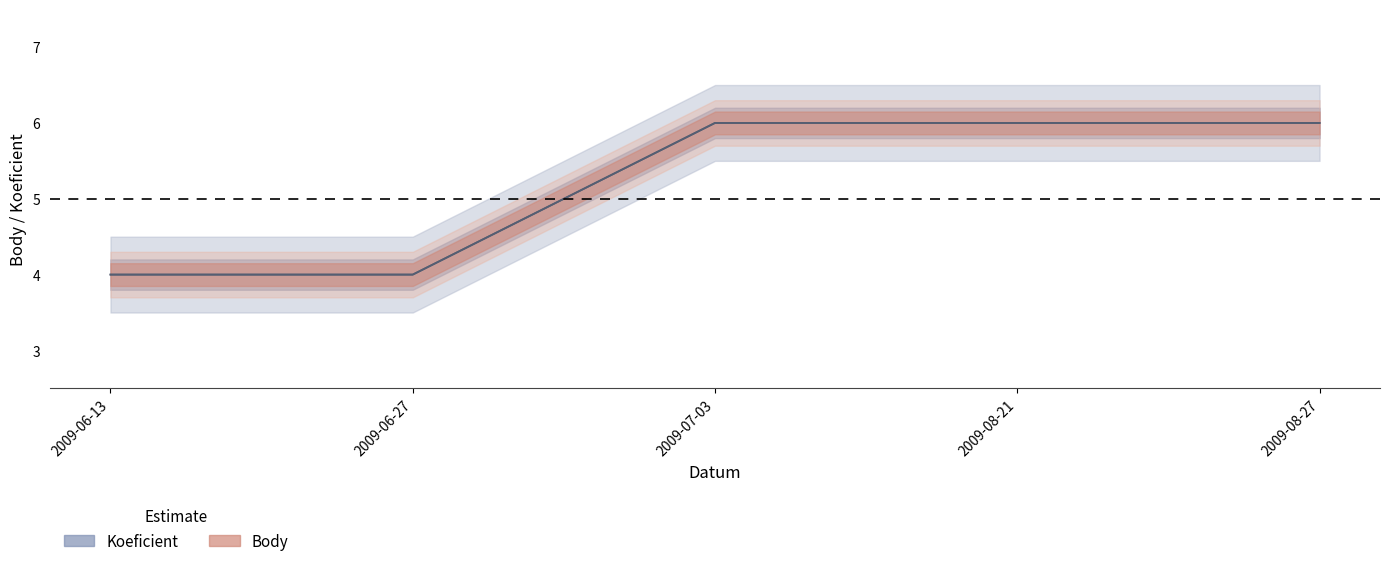

Reading left to right, what are all the values shown in this chart?

Koeficient: 2009-06-13=4	2009-06-27=4	2009-07-03=6	2009-08-21=6	2009-08-27=6
Body: 2009-06-13=4	2009-06-27=4	2009-07-03=6	2009-08-21=6	2009-08-27=6